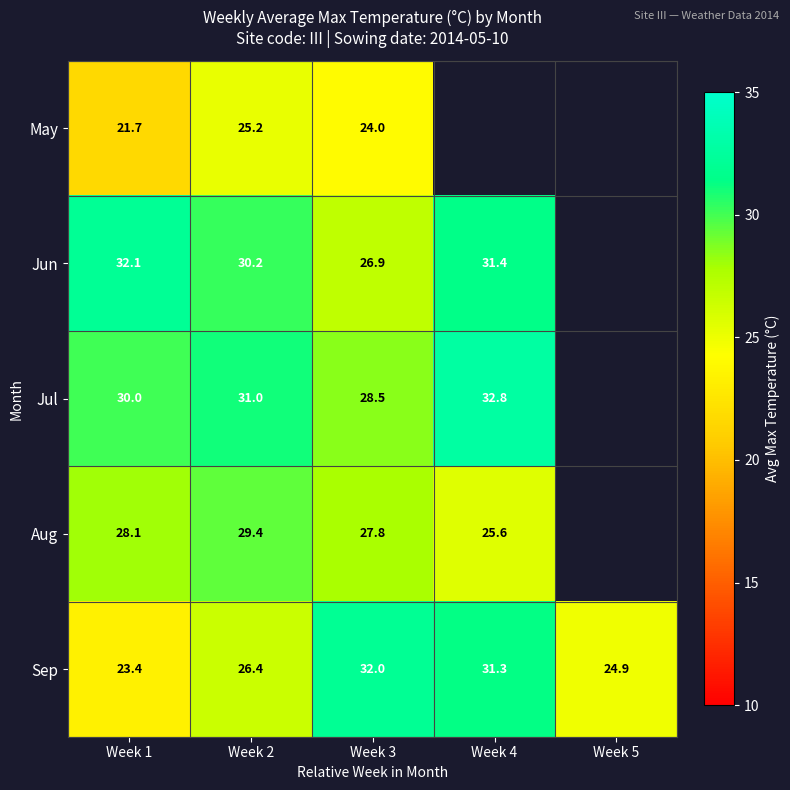

At Week 2, list the series in order from smallest to largest.

May, Sep, Aug, Jun, Jul